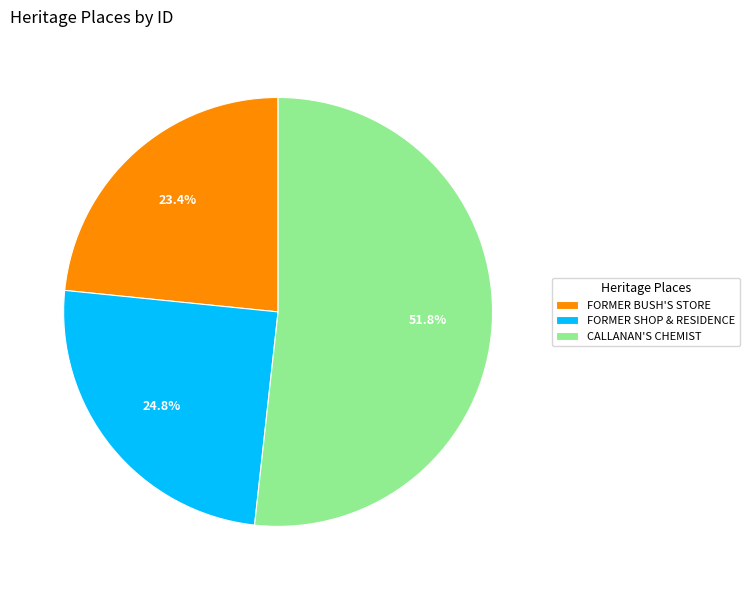

Is it true that FORMER BUSH'S STORE is 23% of the pie?

True